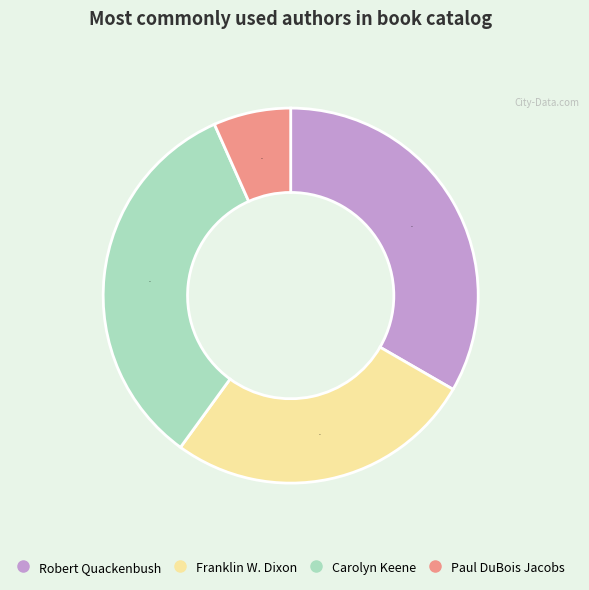

The Carolyn Keene slice represents 33% of the pie. True or false?

True